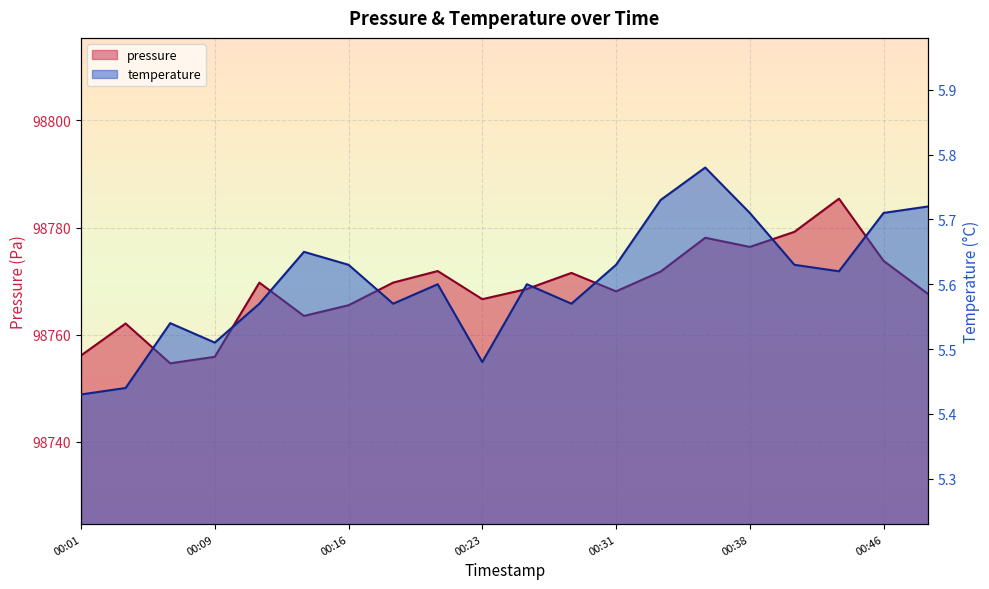

At which category does the chart reach its peak across all series?

00:43